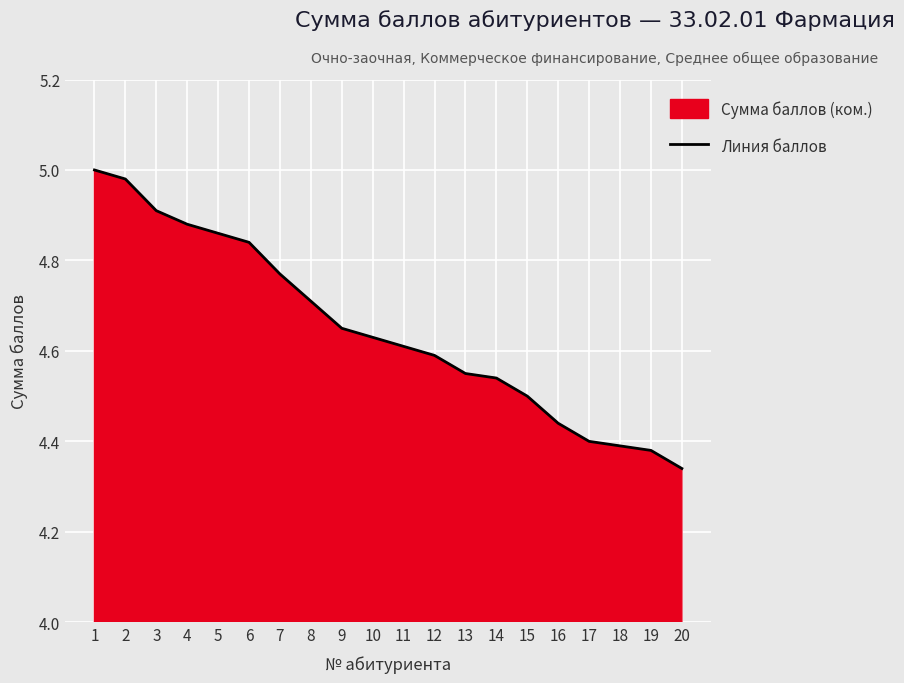

The chart shows a value of 3.0 at 4. True or false?

False